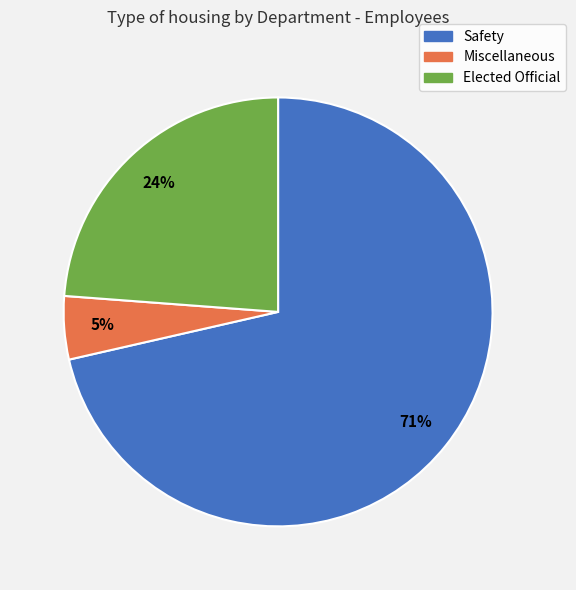

Do Elected Official and Miscellaneous together represent more than half of the pie?

No